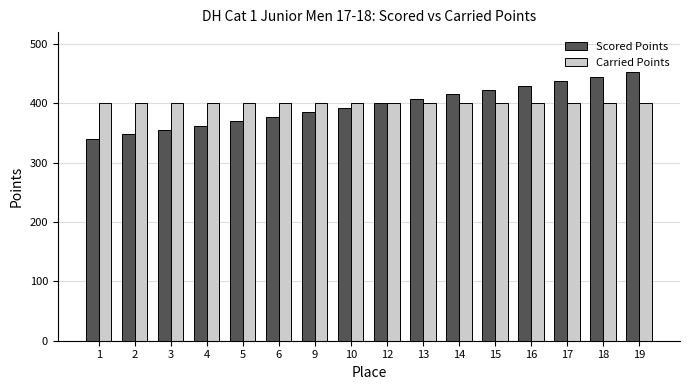

How many bars are there in each group?

2